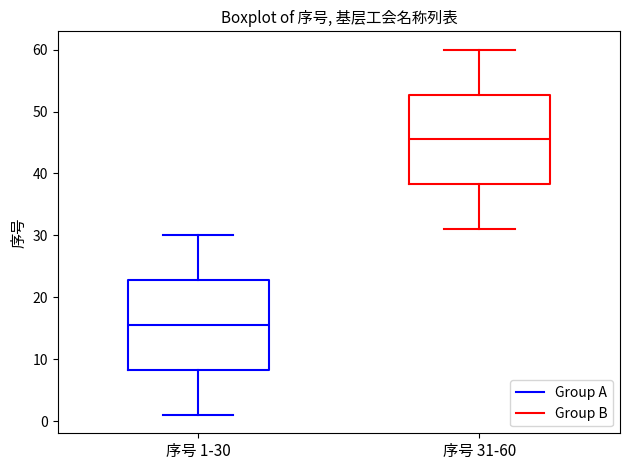

Where is the upper edge of the box for 序号 31-60 on the y-axis? The values are not printed on the chart, so give them approximately, as read against the axis.

53